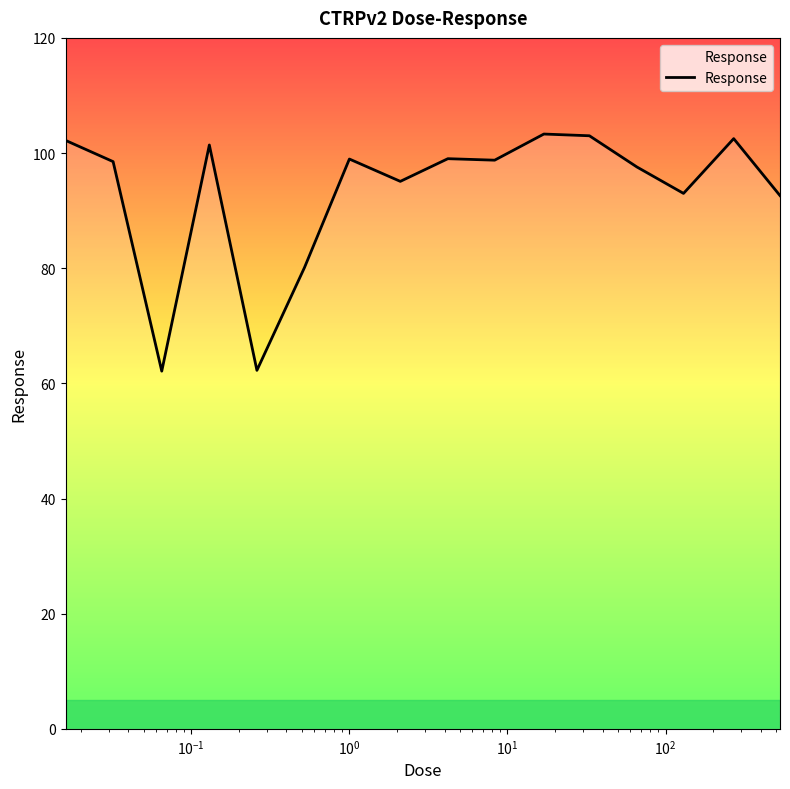

Count the number of categories in the chart.

16